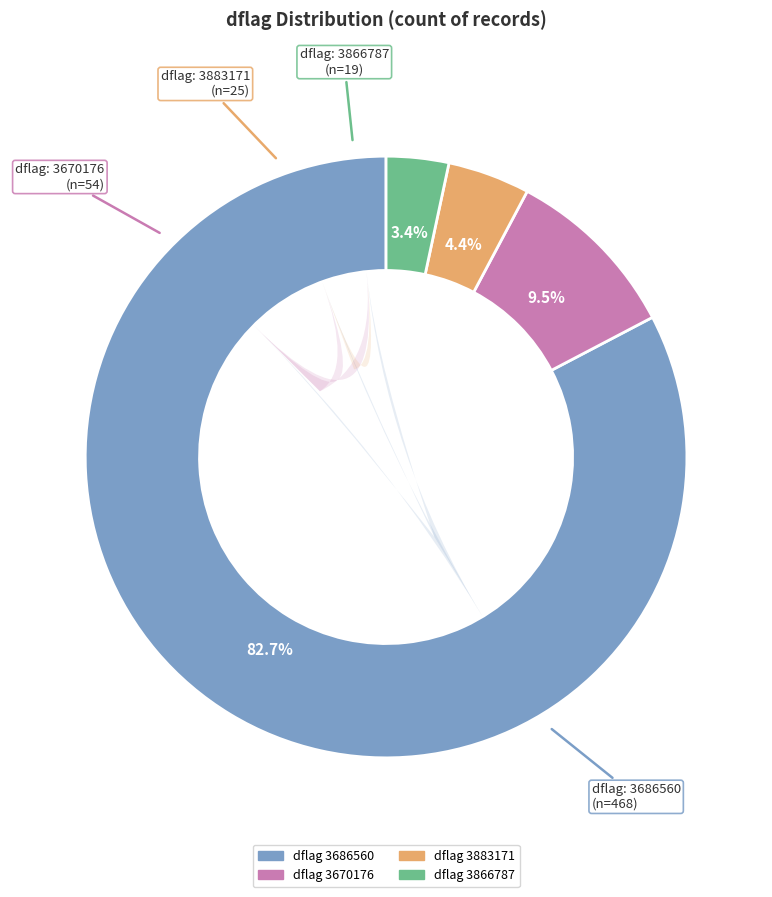

To the nearest percent, what is the difference between the 3883171 and 3670176 slice percentages?

5%